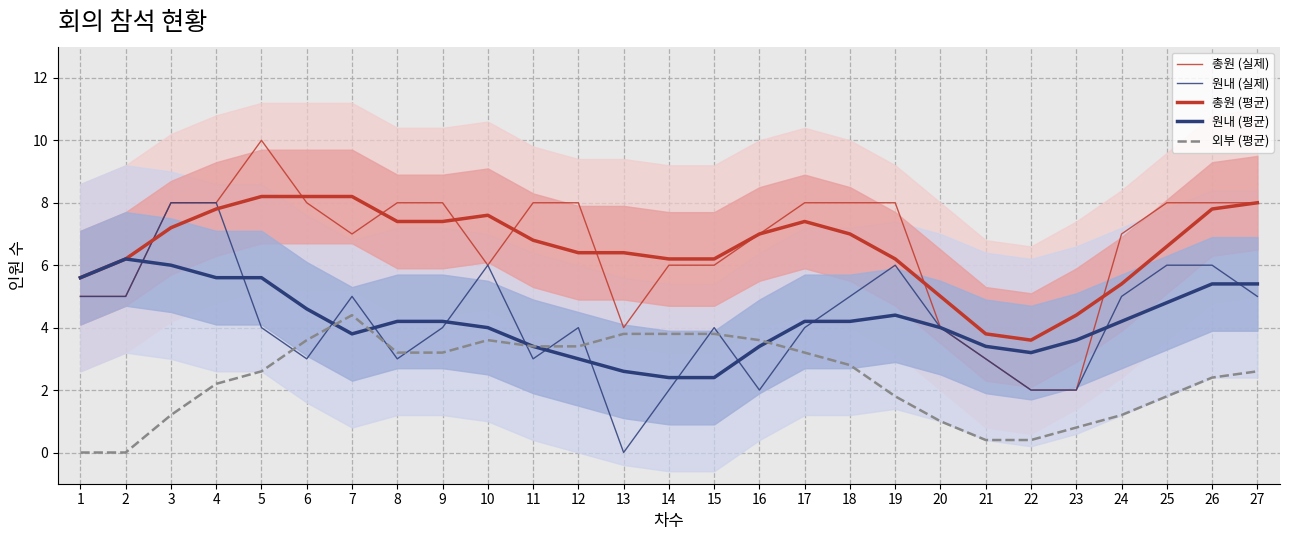

After their last crossing, which series has the higher values: 원내 (평균) or 원내 (실제)?

원내 (평균)